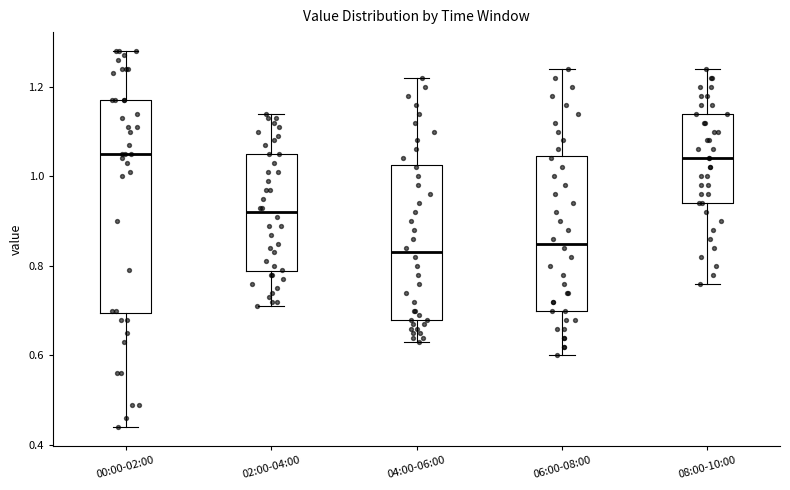

Reading left to right, read every box against the y-axis: the position of its median line, the range the box covers, and the ends of its whiskers. The values are not printed on the chart, so give them approximately, as read against the axis.

00:00-02:00: median 1.06, box 0.70 to 1.18, whiskers 0.44 to 1.28
02:00-04:00: median 0.92, box 0.78 to 1.06, whiskers 0.72 to 1.14
04:00-06:00: median 0.84, box 0.68 to 1.02, whiskers 0.64 to 1.22
06:00-08:00: median 0.86, box 0.70 to 1.04, whiskers 0.60 to 1.24
08:00-10:00: median 1.04, box 0.94 to 1.14, whiskers 0.76 to 1.24